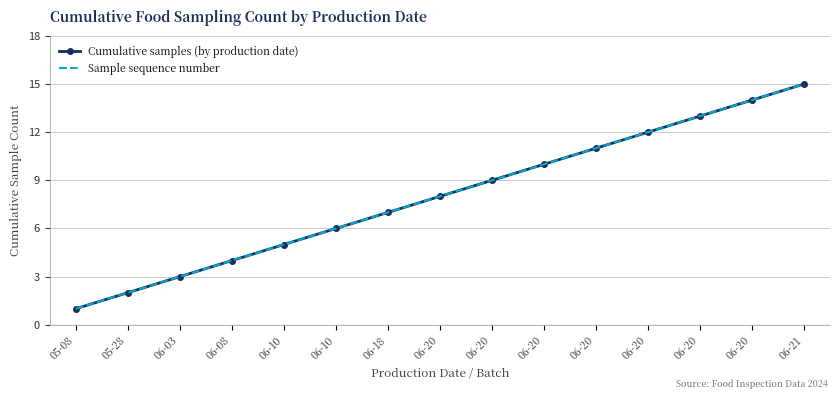

What is the maximum value for Cumulative samples (by production date)?

15